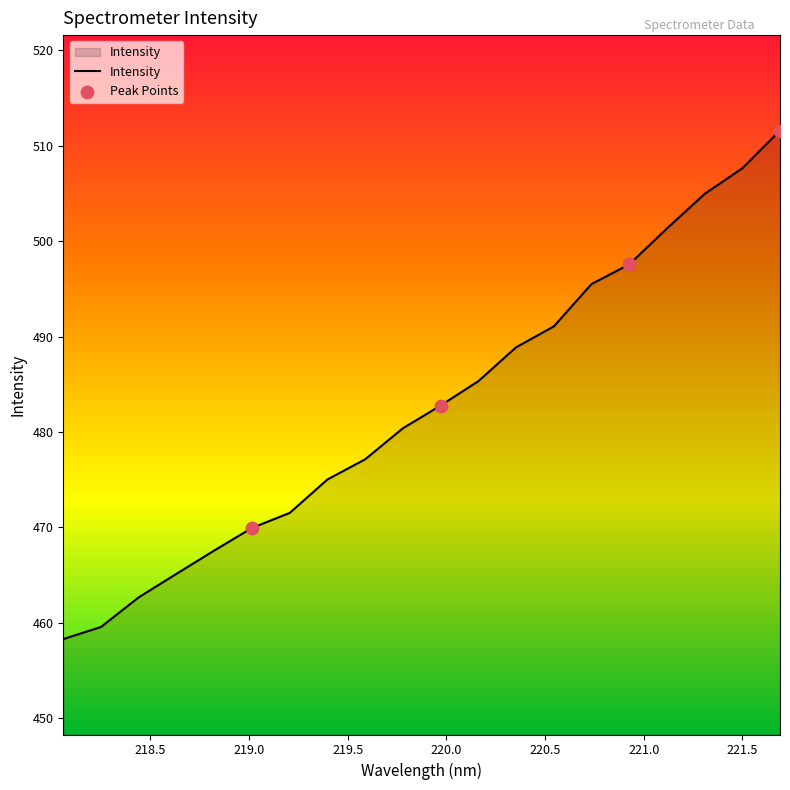

What is the difference between the maximum and minimum values?

53.3